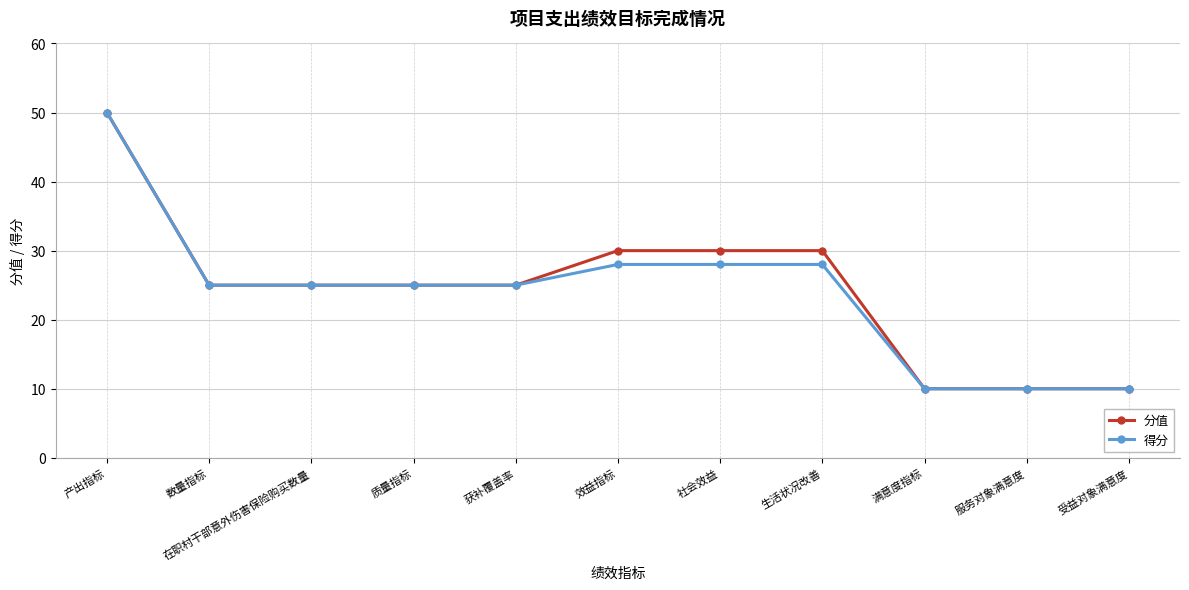

True or false: 得分 has a value of 34 at 在职村干部意外伤害保险购买数量.

False